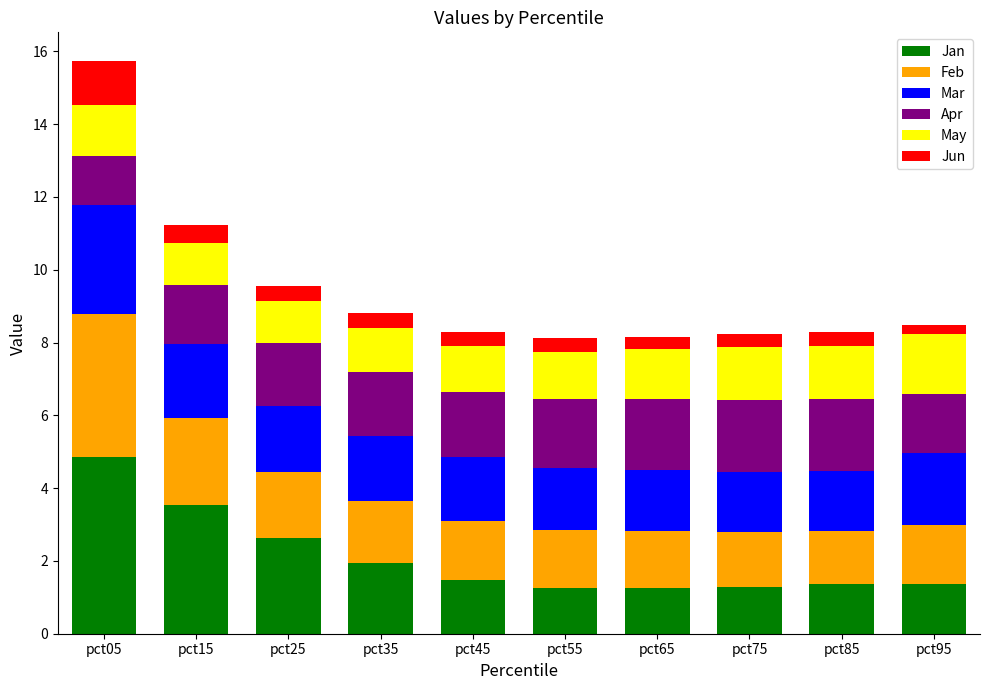

What is the minimum value for Jan?

1.3